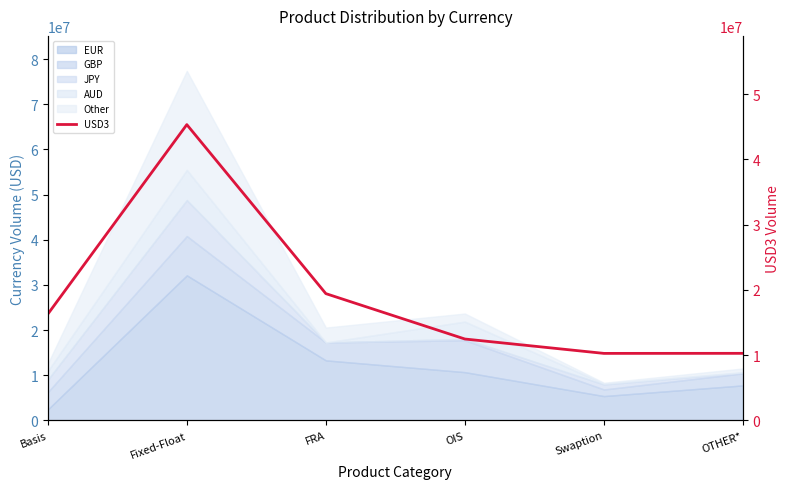

What is the ratio of the value at OIS to the value at Basis?

0.8